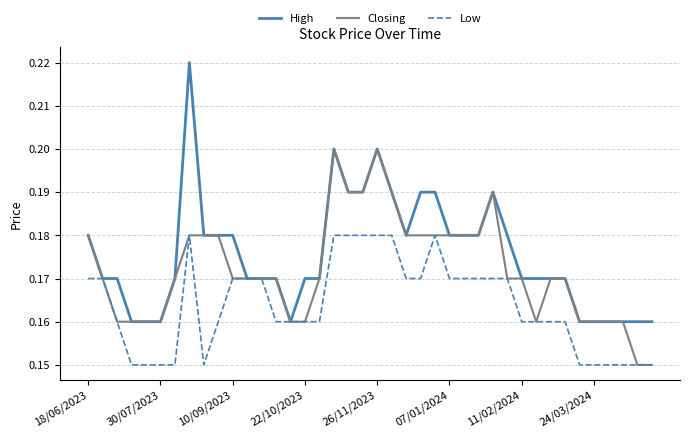

Rank the series by their maximum value, from highest to lowest.

High, Closing, Low